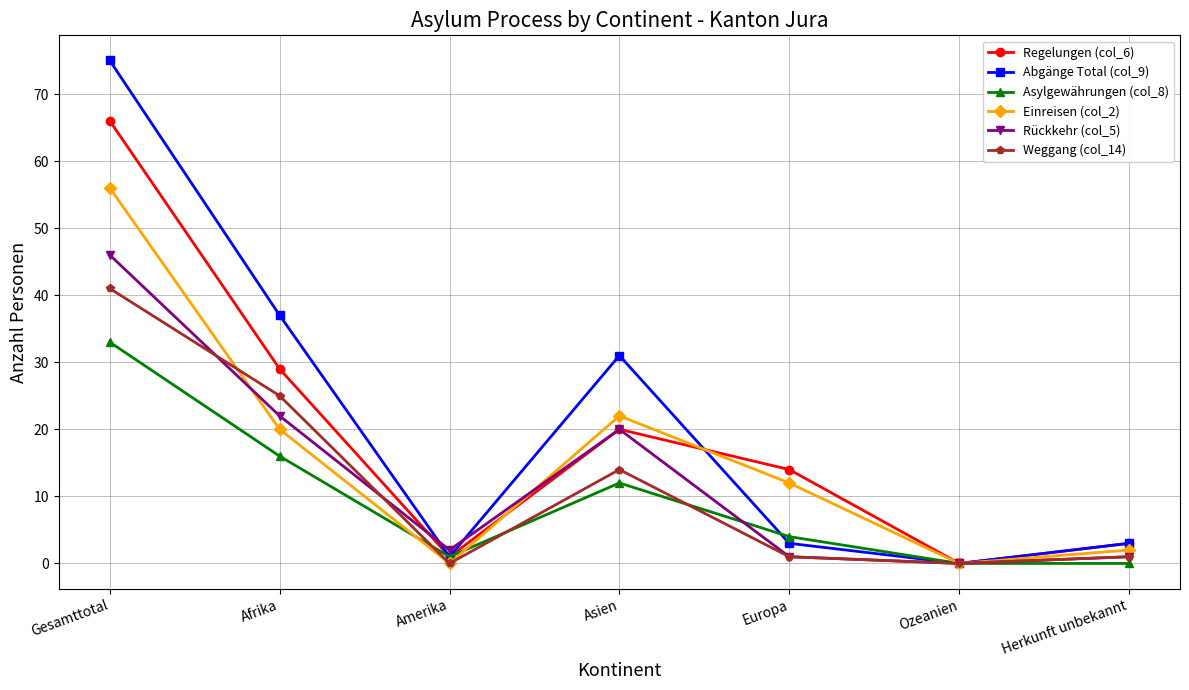

In Weggang (col_14), how many points are lower than both neighbors (excluding endpoints)?

2